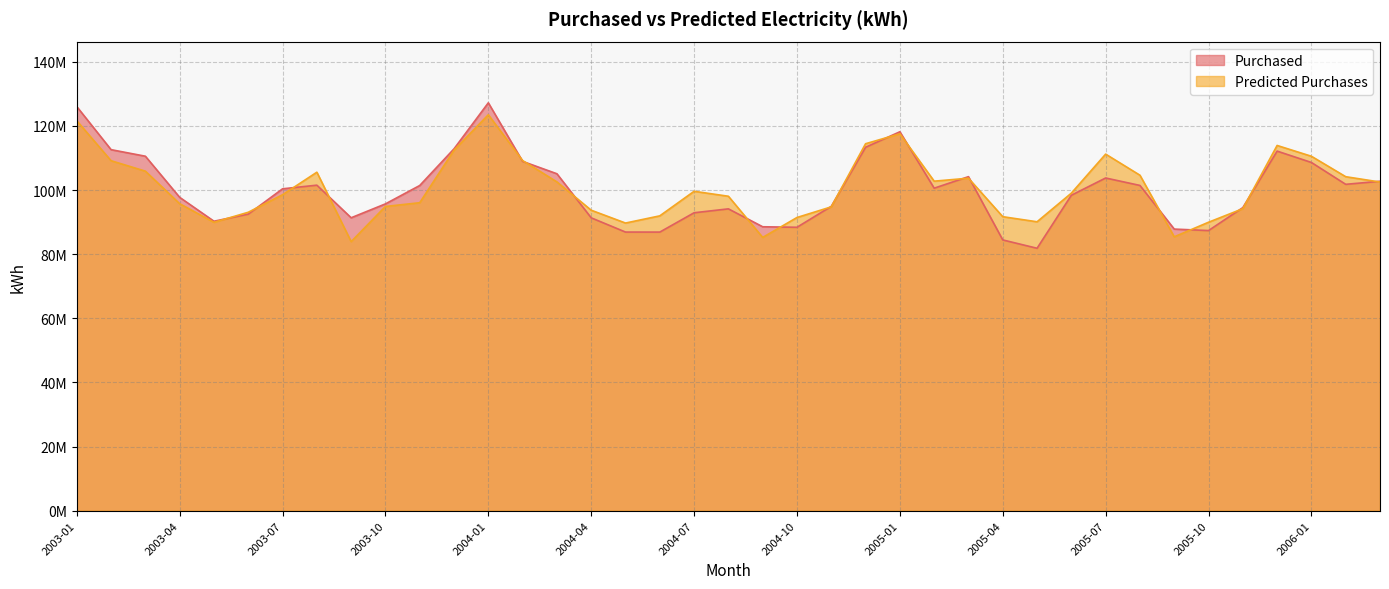

True or false: Predicted Purchases has more than 1 points higher than both neighbors.

True